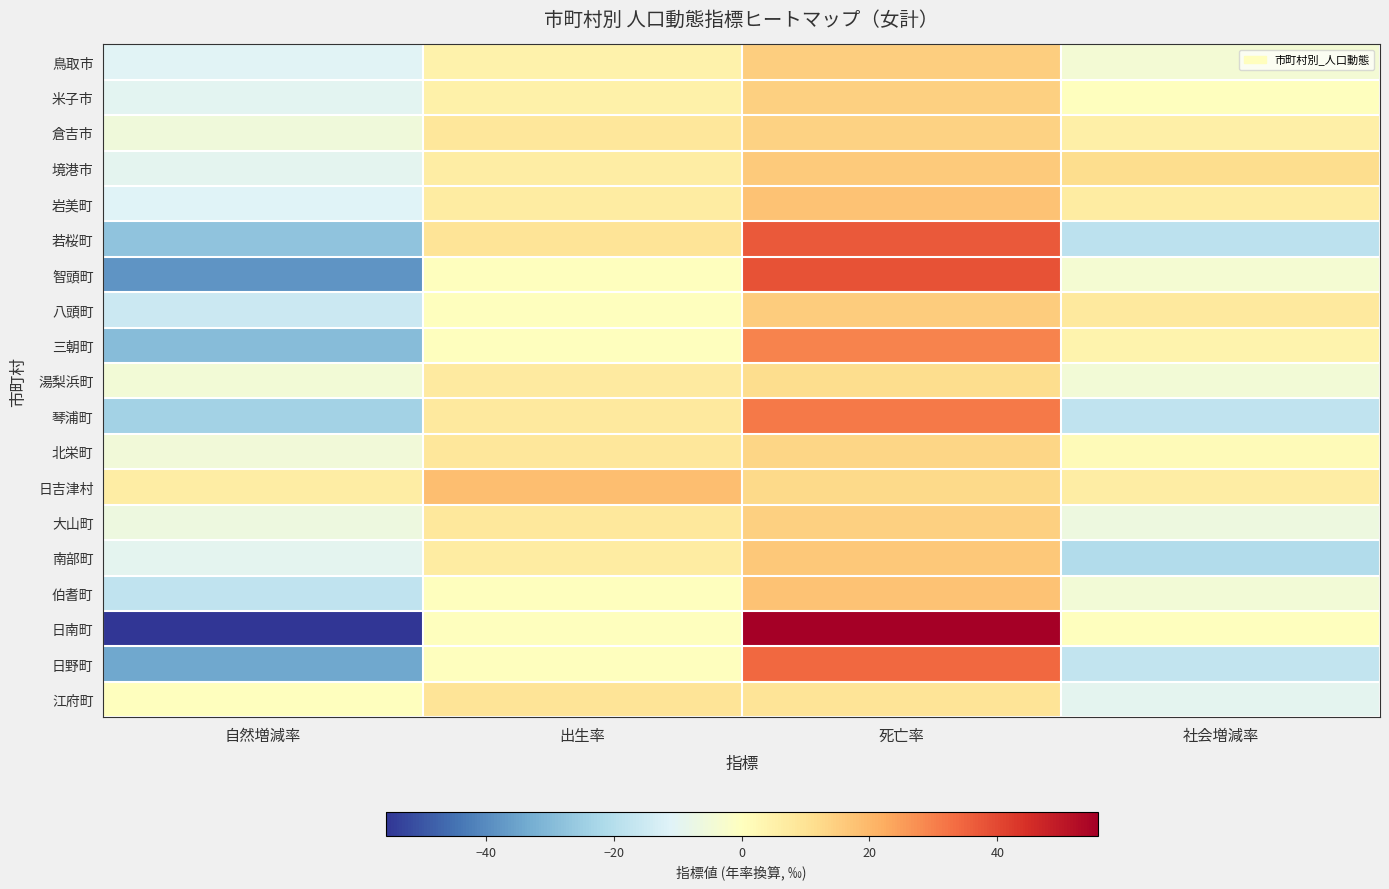

Reading left to right, transcribe all the data shown in this chart.

鳥取市: 自然増減率=-10.6	出生率=4.5	死亡率=15.2	社会増減率=-4.0
米子市: 自然増減率=-9.8	出生率=4.8	死亡率=14.7	社会増減率=0.3
倉吉市: 自然増減率=-5.6	出生率=8.6	死亡率=14.2	社会増減率=5.6
境港市: 自然増減率=-9.3	出生率=6.5	死亡率=15.8	社会増減率=11.5
岩美町: 自然増減率=-11.1	出生率=6.7	死亡率=17.8	社会増減率=6.7
若桜町: 自然増減率=-27.6	出生率=9.2	死亡率=36.8	社会増減率=-18.4
智頭町: 自然増減率=-38.3	出生率=0.0	死亡率=38.3	社会増減率=-3.8
八頭町: 自然増減率=-15.4	出生率=0.0	死亡率=15.4	社会増減率=7.7
三朝町: 自然増減率=-29.4	出生率=0.0	死亡率=29.4	社会増減率=4.2
湯梨浜町: 自然増減率=-4.4	出生率=7.3	死亡率=11.6	社会増減率=-4.4
琴浦町: 自然増減率=-23.8	出生率=7.4	死亡率=31.2	社会増減率=-17.8
北栄町: 自然増減率=-5.0	出生率=8.3	死亡率=13.4	社会増減率=1.7
日吉津村: 自然増減率=6.2	出生率=18.7	死亡率=12.4	社会増減率=6.2
大山町: 自然増減率=-6.4	出生率=8.0	死亡率=14.4	社会増減率=-6.4
南部町: 自然増減率=-9.2	出生率=6.9	死亡率=16.2	社会増減率=-20.8
伯耆町: 自然増減率=-17.8	出生率=0.0	死亡率=17.8	社会増減率=-4.5
日南町: 自然増減率=-55.7	出生率=0.0	死亡率=55.7	社会増減率=0.0
日野町: 自然増減率=-34.1	出生率=0.0	死亡率=34.1	社会増減率=-17.1
江府町: 自然増減率=0.0	出生率=9.3	死亡率=9.3	社会増減率=-9.3